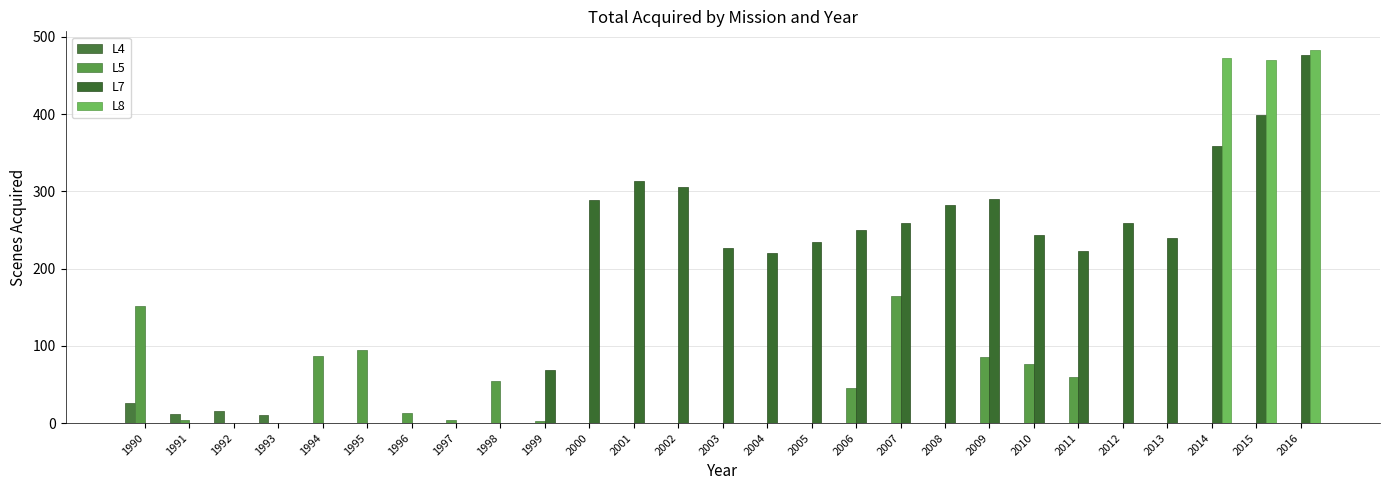

What is the difference between the maximum and second lowest values in the L5 series?

164